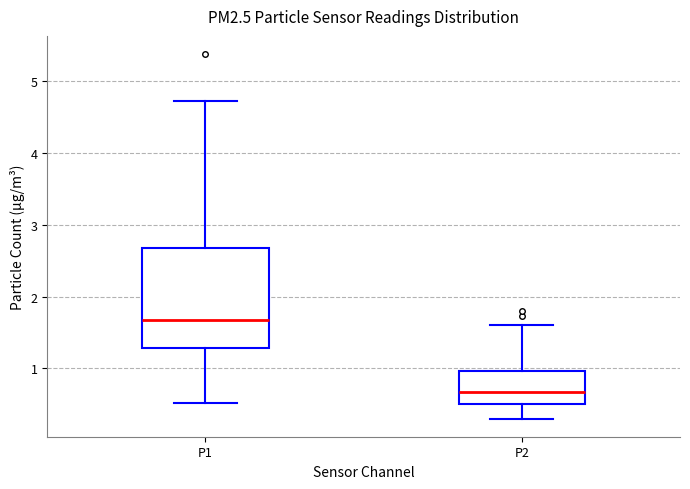

Where is the upper edge of the box for P2 on the y-axis? The values are not printed on the chart, so give them approximately, as read against the axis.

1.0